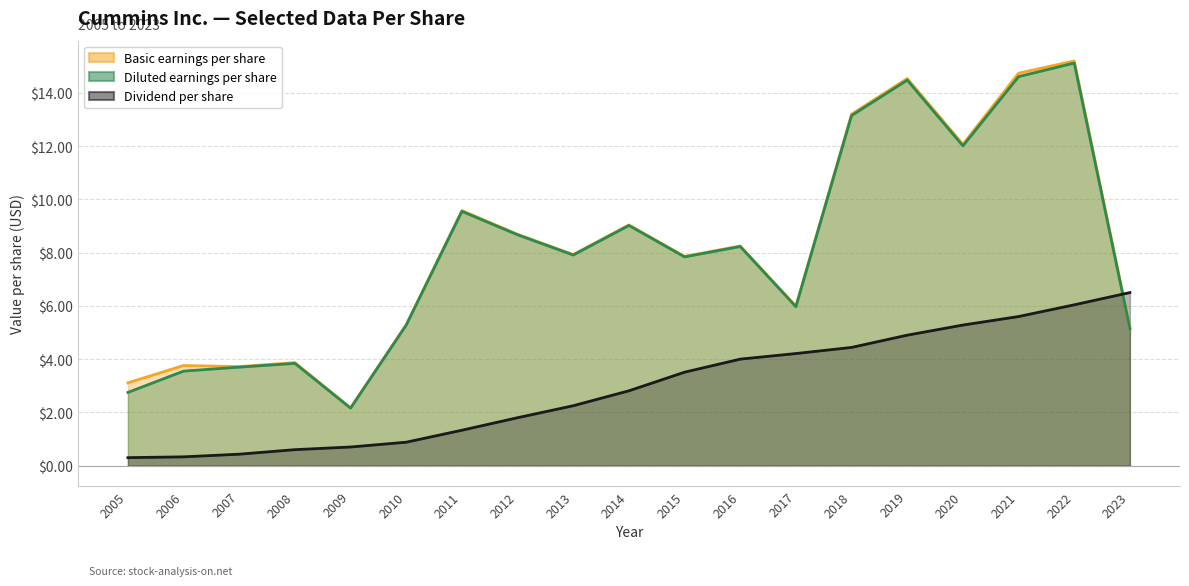

List the series in order of their peak value, lowest first.

Dividend per share, Diluted earnings per share, Basic earnings per share